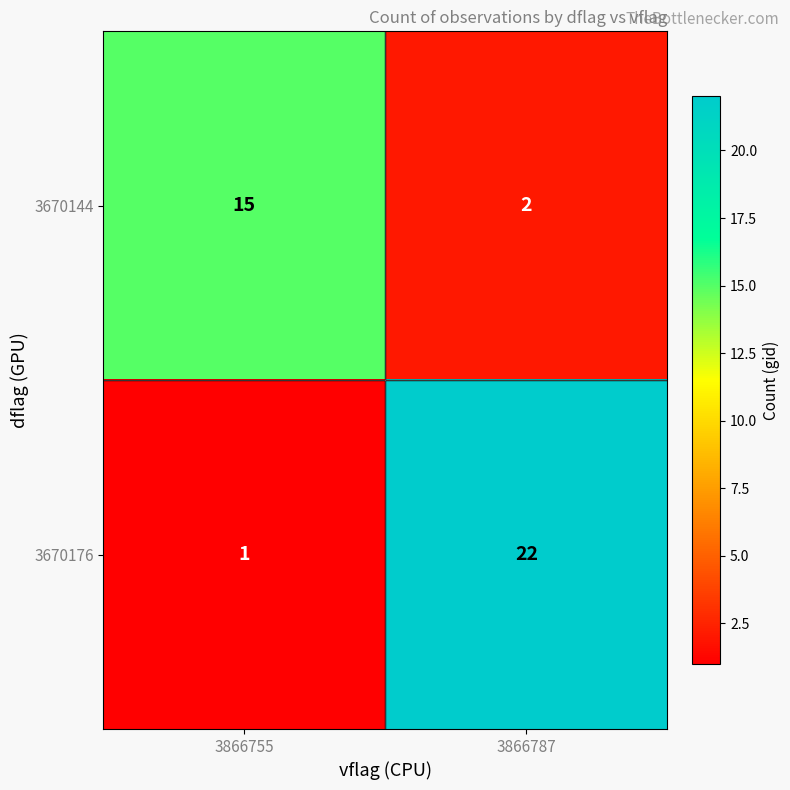

What is the difference between the highest and lowest values at 3866787?

20